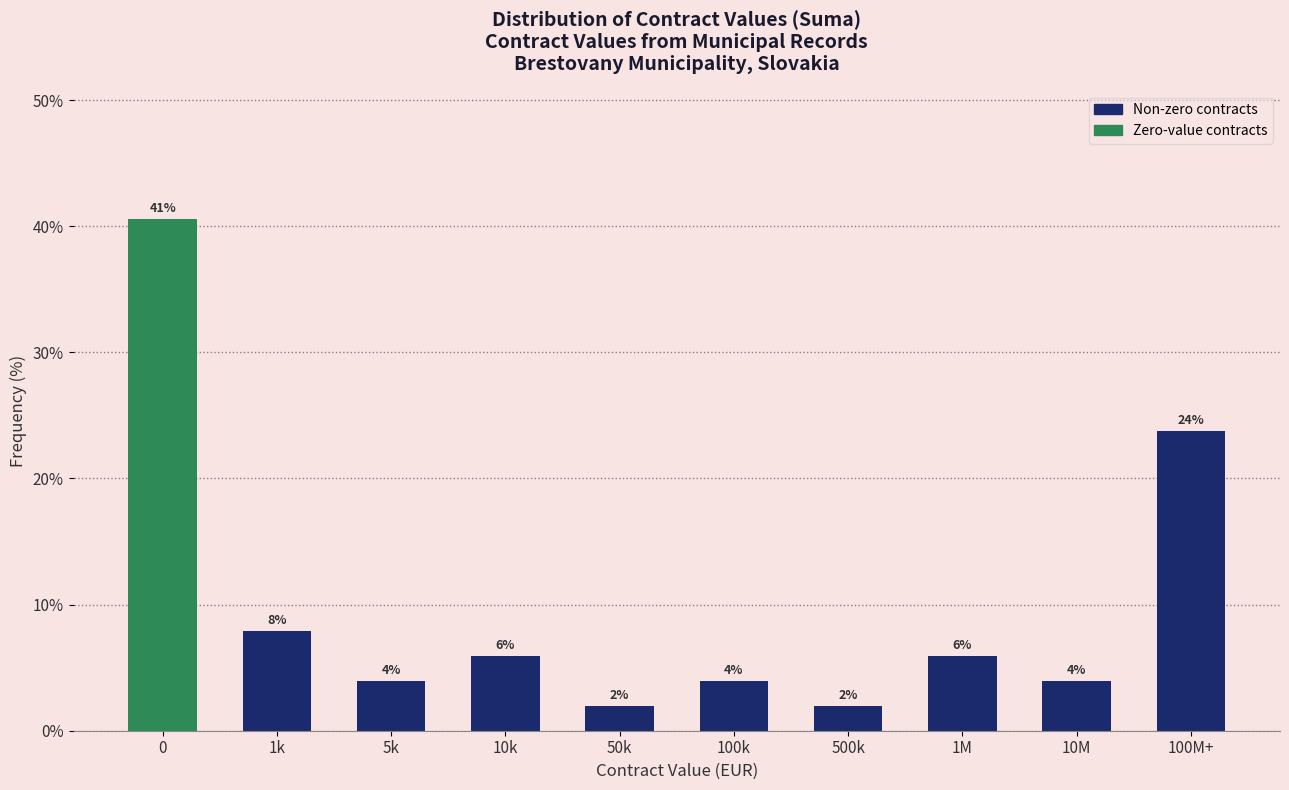

What value does the data have at 50k?

2.0